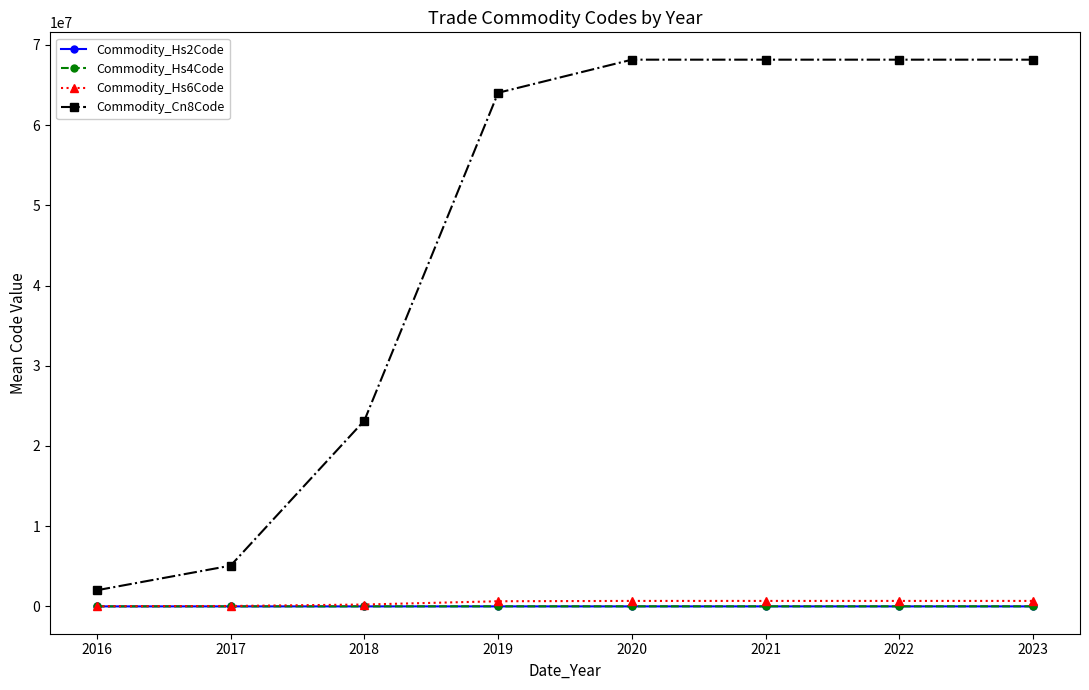

The value of Commodity_Hs4Code at 2021 is 6815.0. True or false?

True